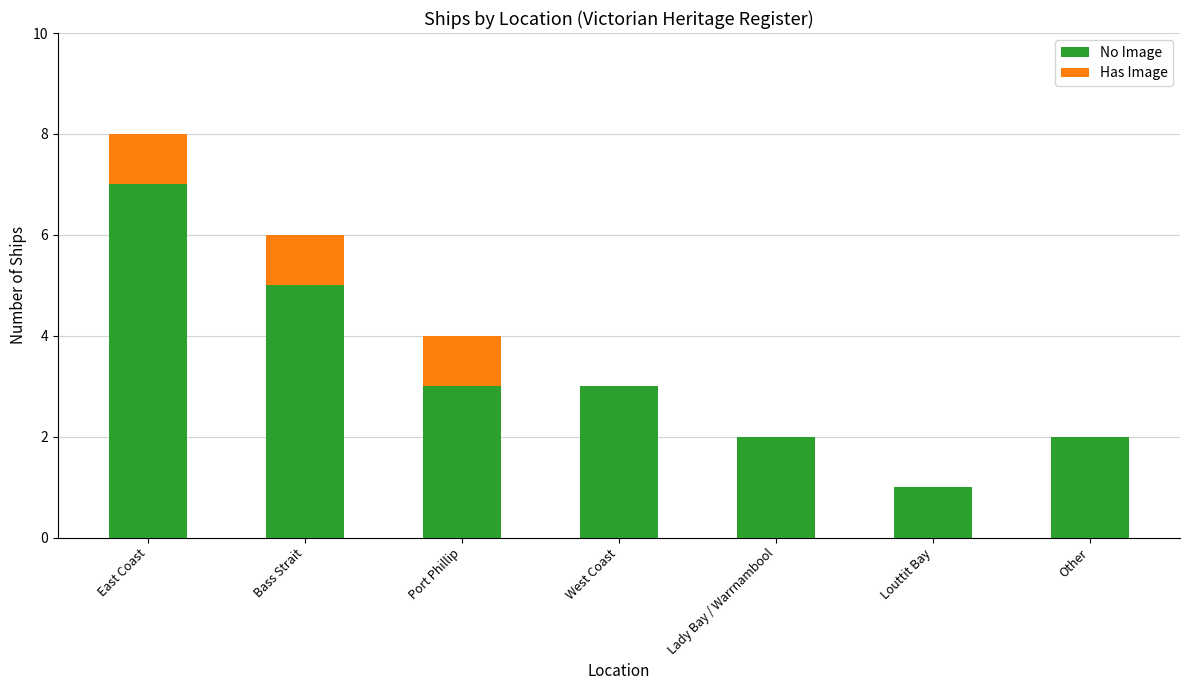

Count the number of categories in the chart.

7